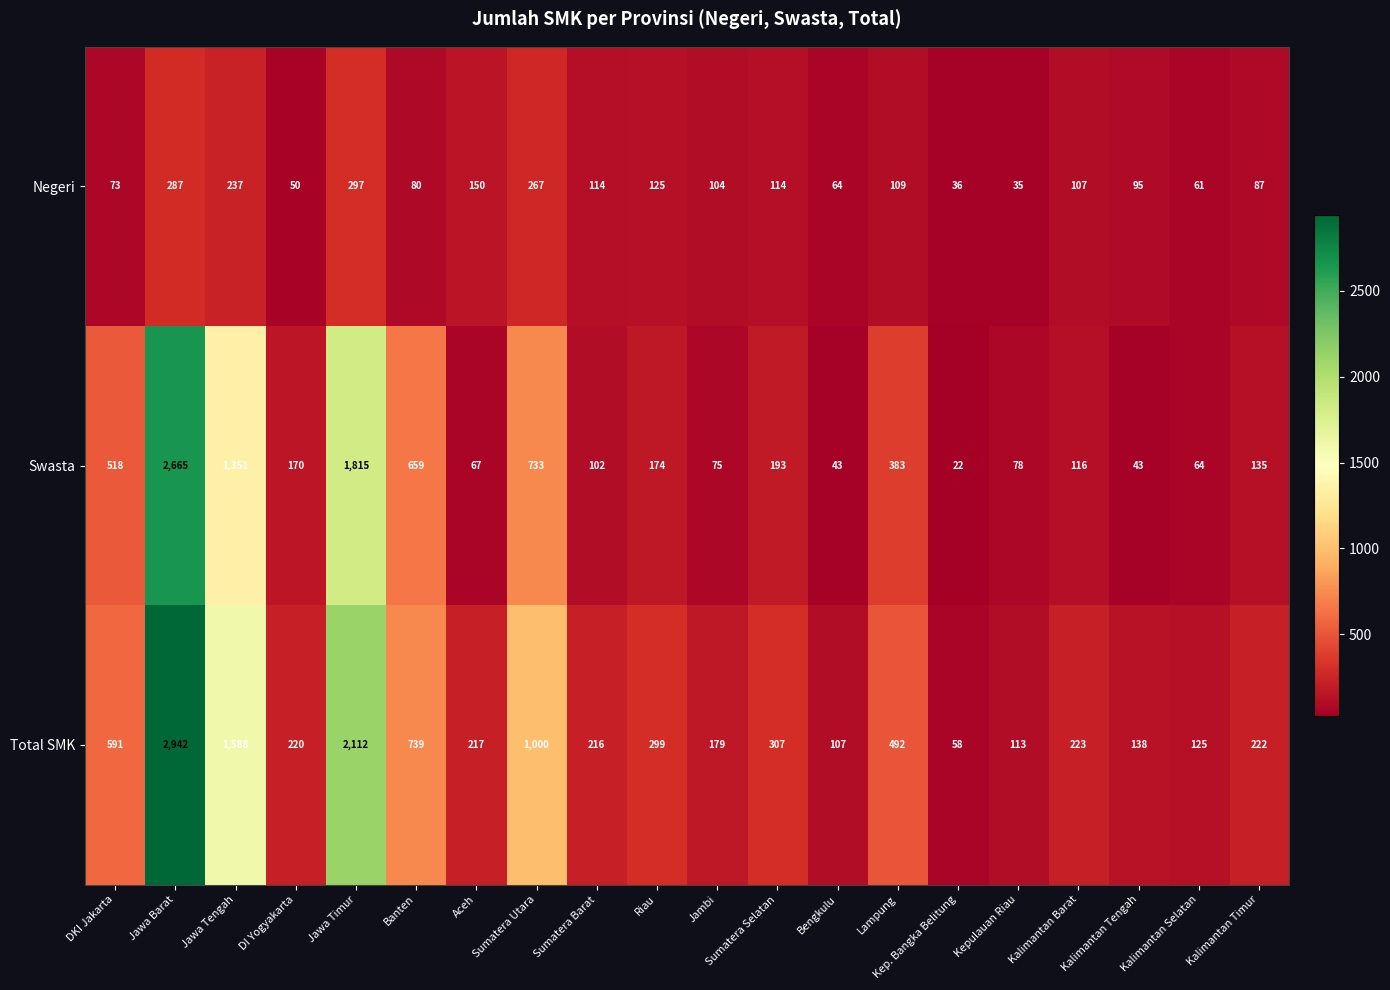

At which label is Negeri closest to 166?

Aceh